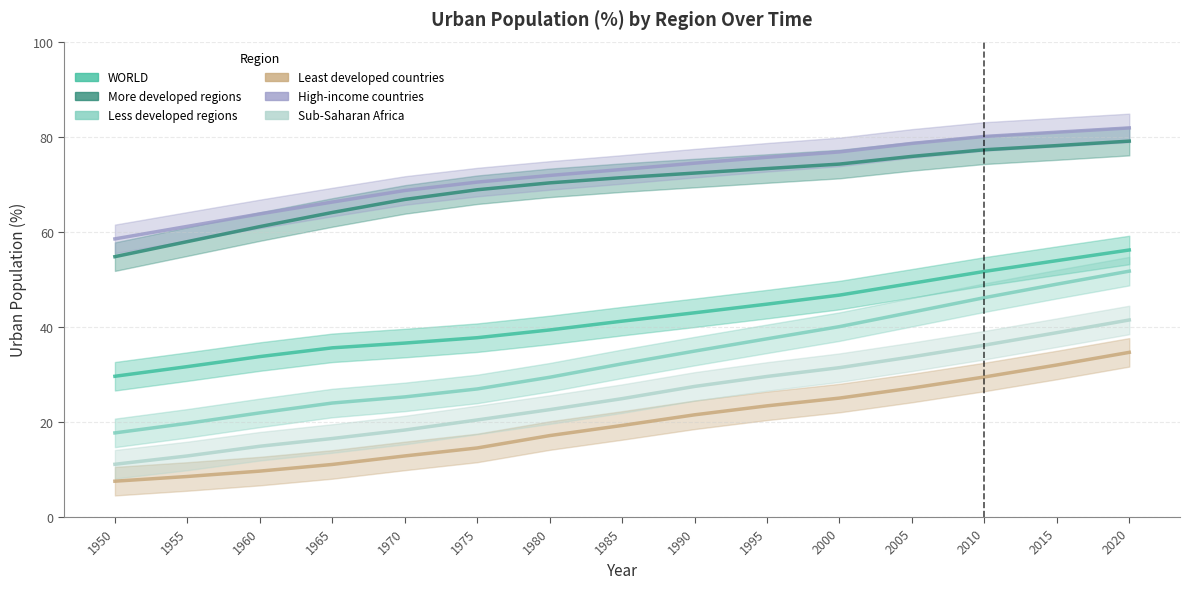

Is it true that More developed regions equals 61.1 at 1960?

True